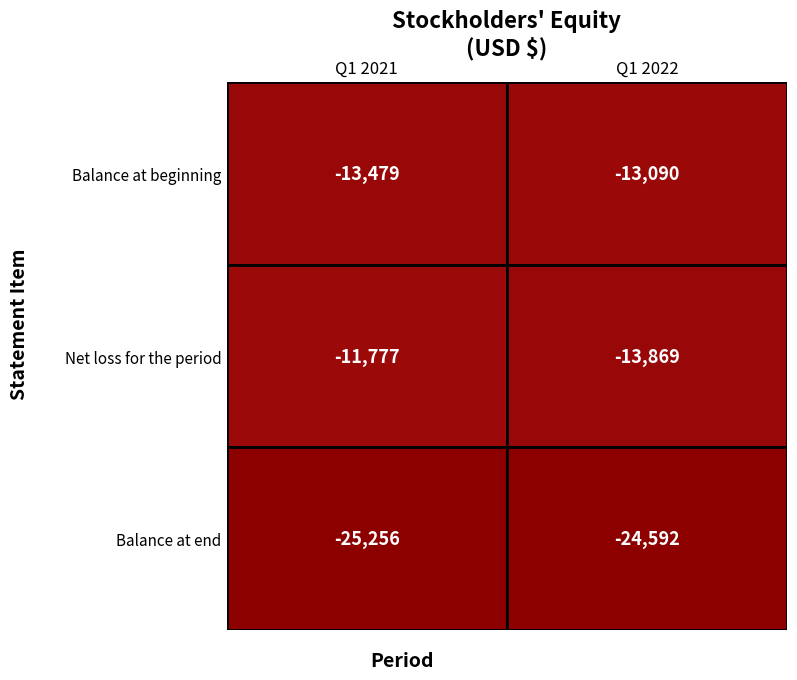

The Q1 2021 series shows -5194 at 0. True or false?

False